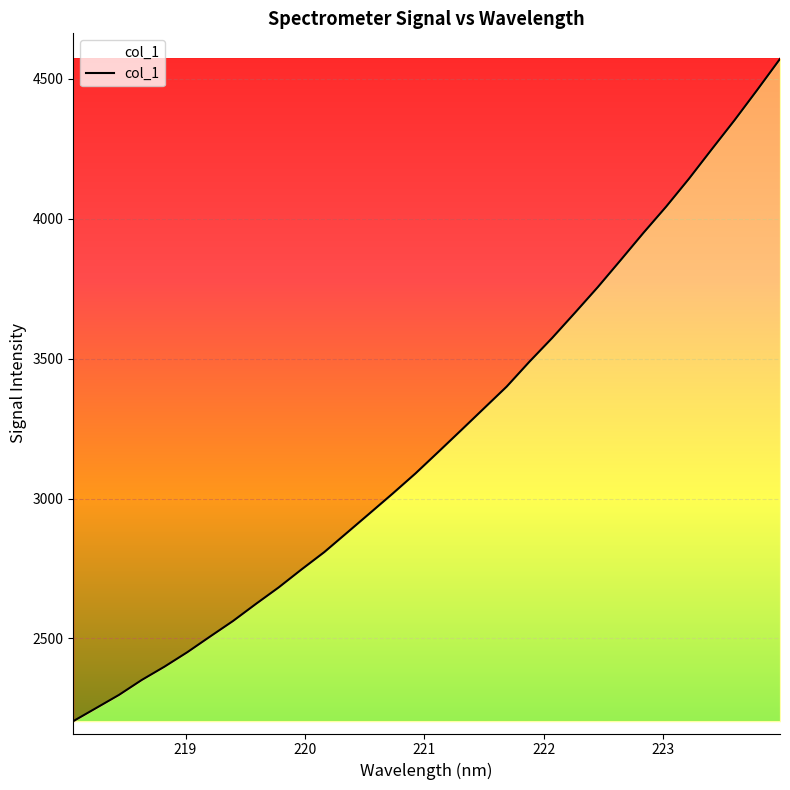

What is the smallest value displayed?

2204.5